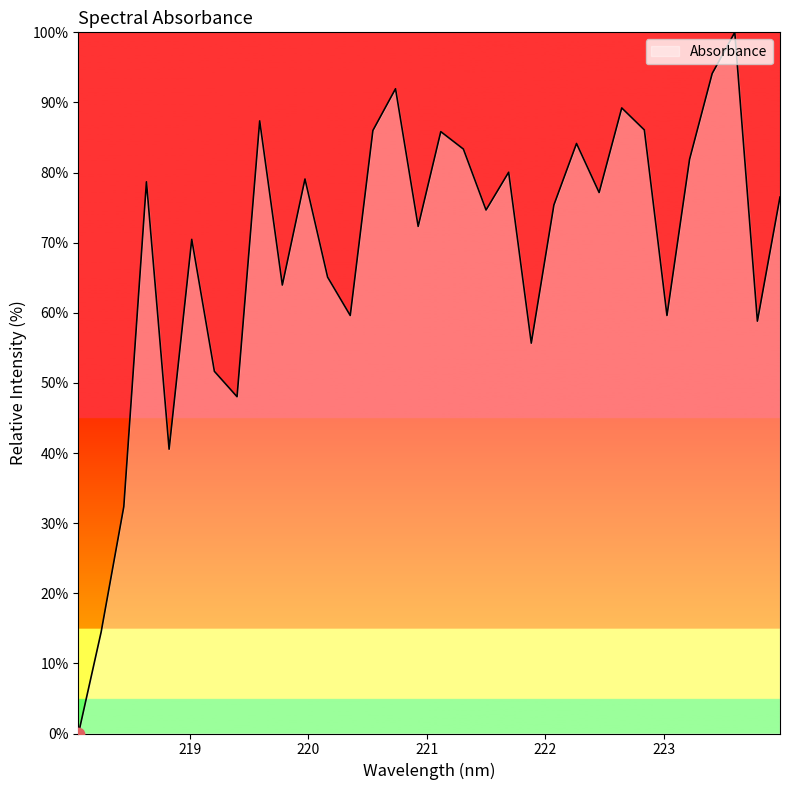

What is the difference between the maximum and minimum values?

100.0